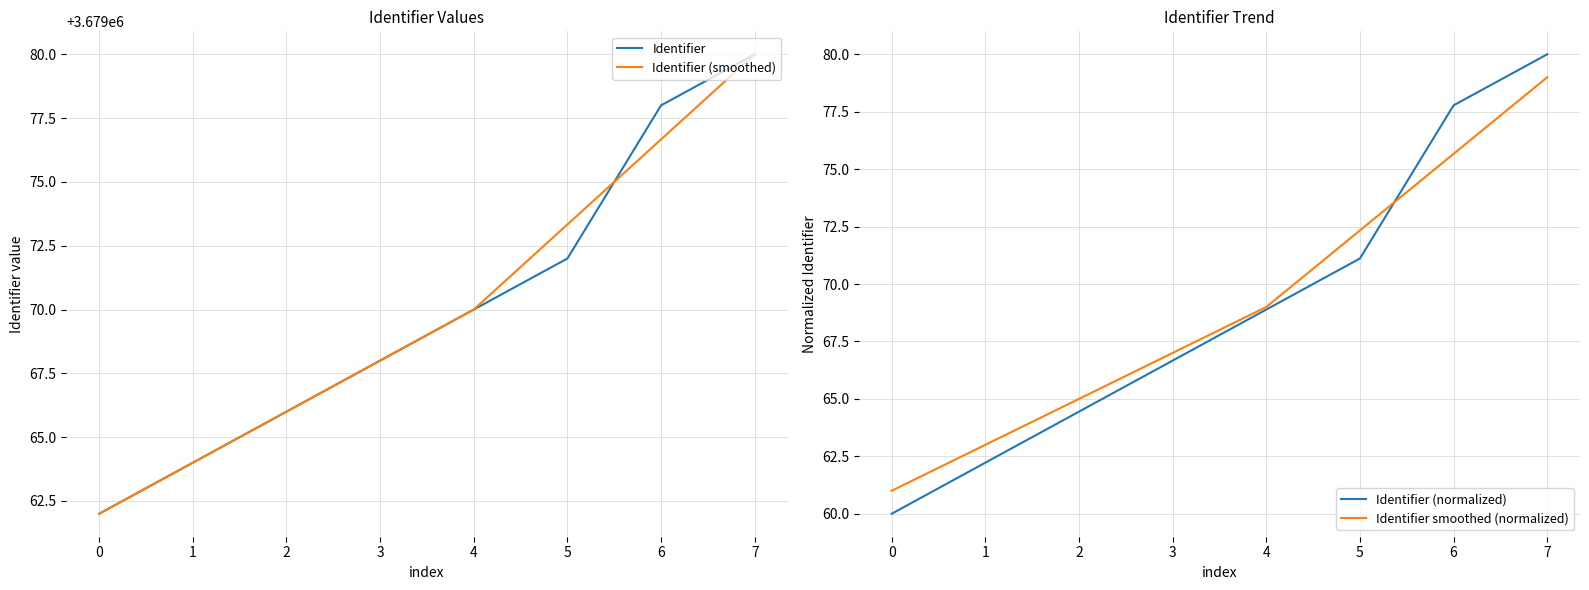

Which category has the highest value in the Identifier (smoothed) series?

7